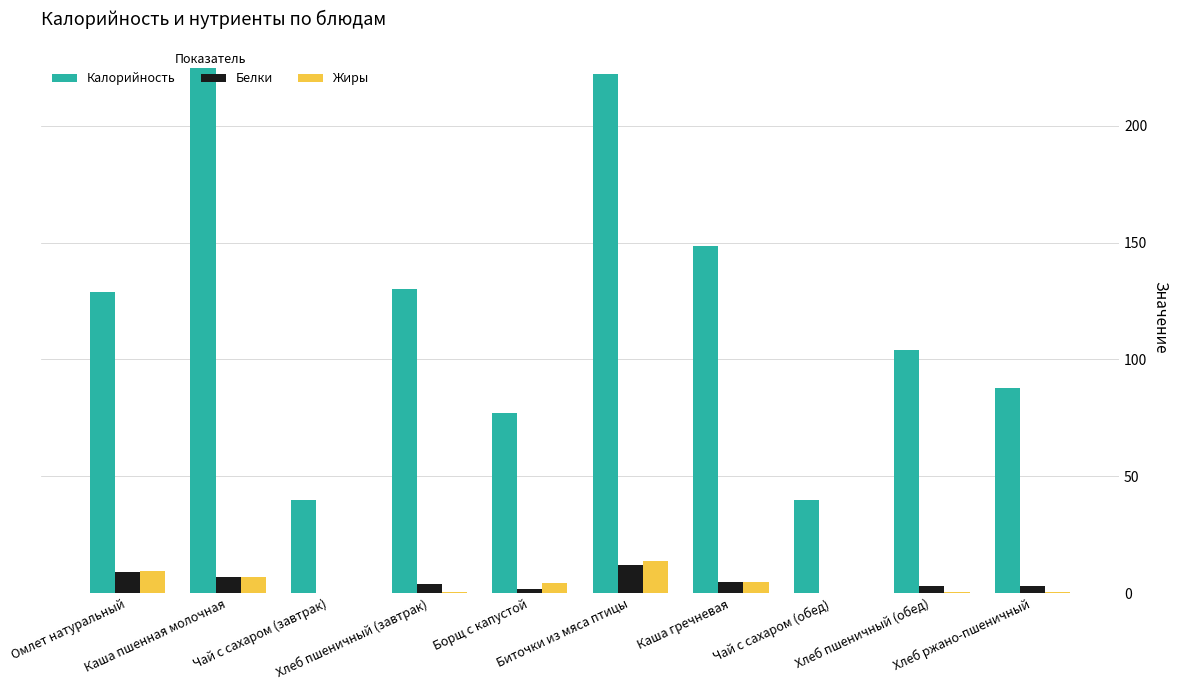

Between Хлеб пшеничный (завтрак) and Биточки из мяса птицы, which series saw the biggest shift?

Калорийность